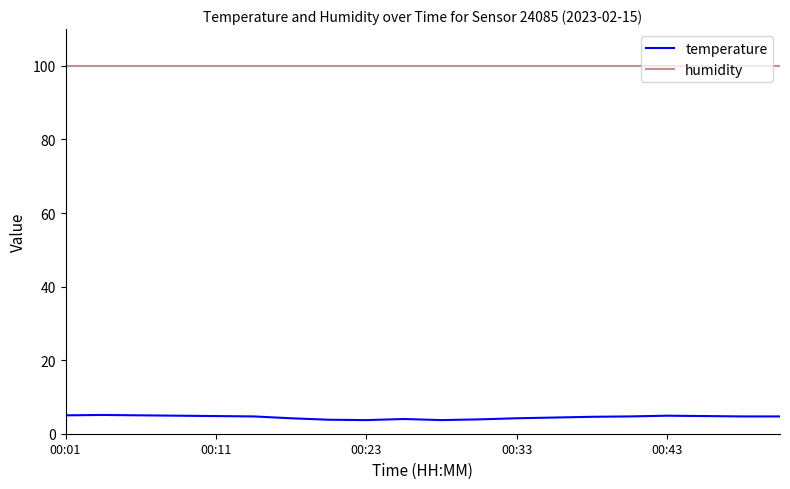

List the series in order of their peak value, lowest first.

temperature, humidity